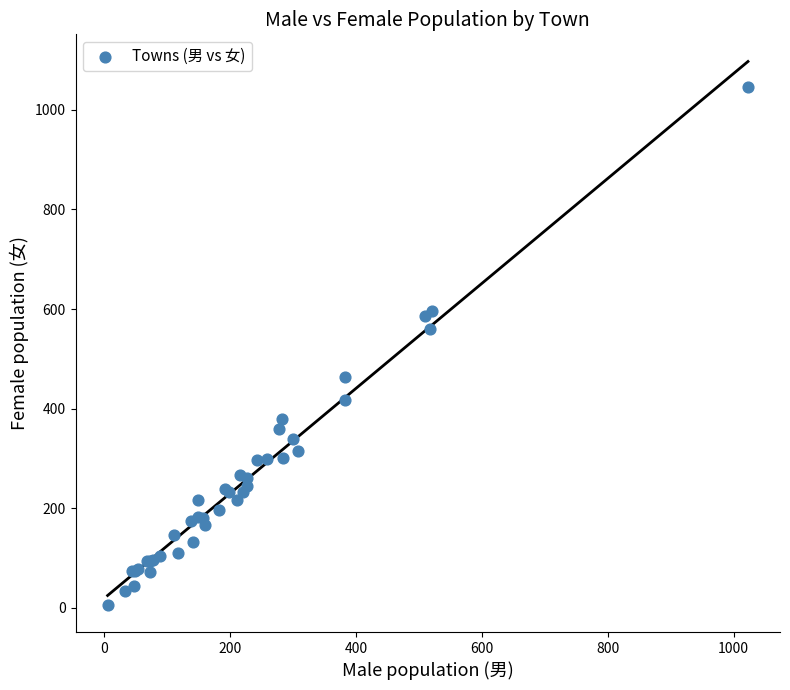

What Y value in the scatter plot is closest to 525?

560